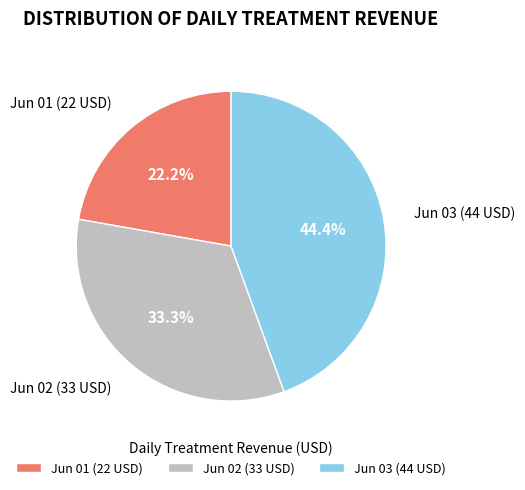

Which category has the smallest portion of the pie?

Jun 01 (22 USD)